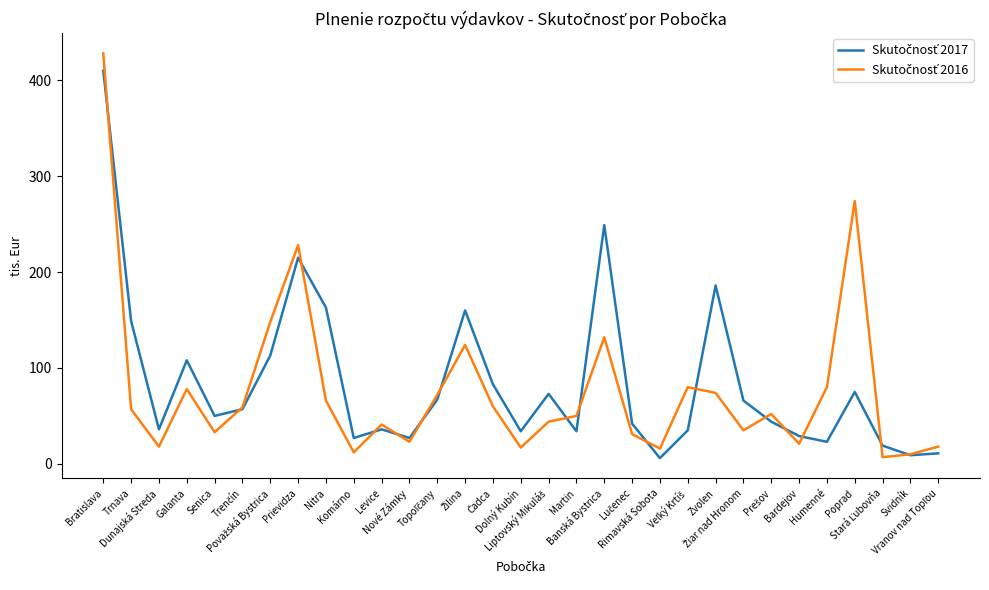

What is the greatest value displayed?

428